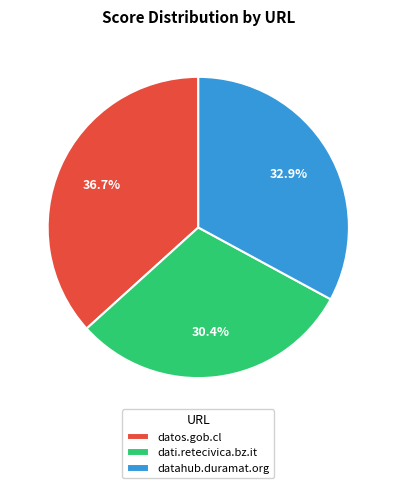

True or false: dati.retecivica.bz.it accounts for 40% of the total.

False